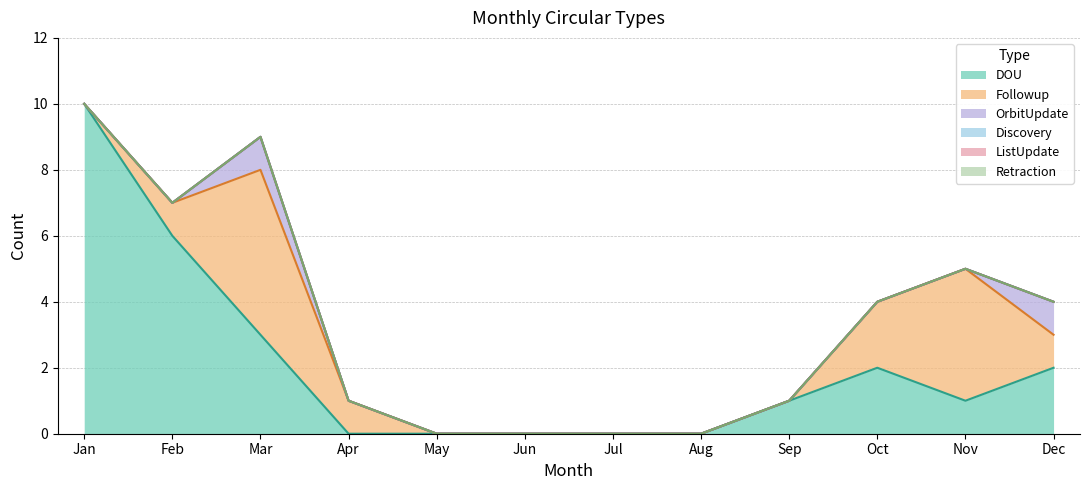

True or false: Followup and ListUpdate intersect in this chart.

False